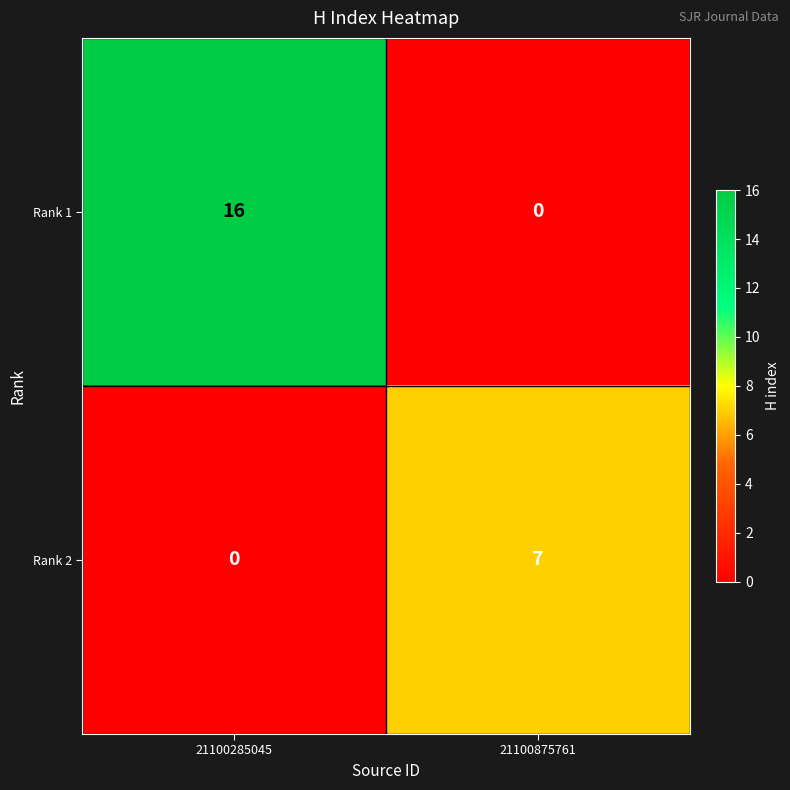

What is the difference between the Rank 1 values at 21100875761 and 21100285045?

16